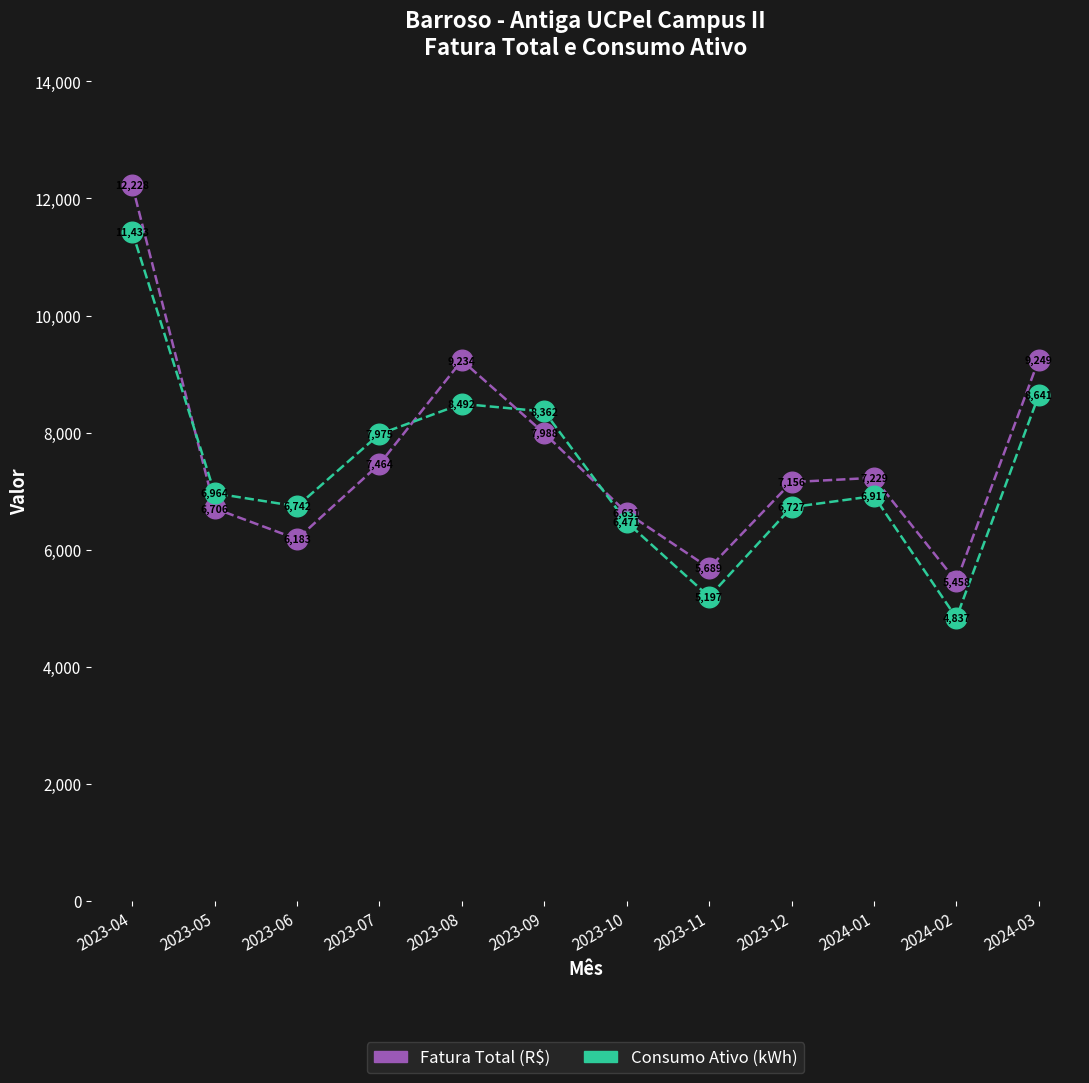

What is the total value across all series at 2023-05?

13670.5